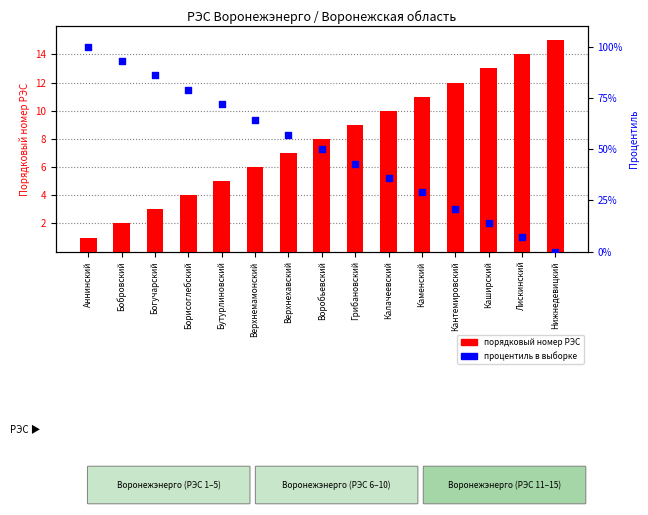

Which series has the widest spread of Y values?

процентиль